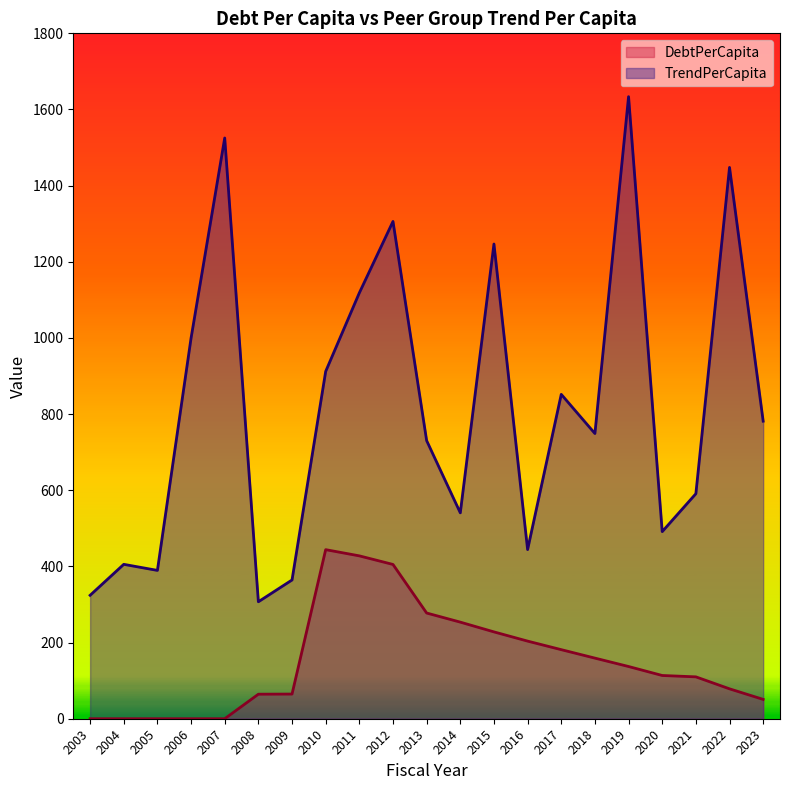

True or false: TrendPerCapita has a value of 444.2 at 2016.

True